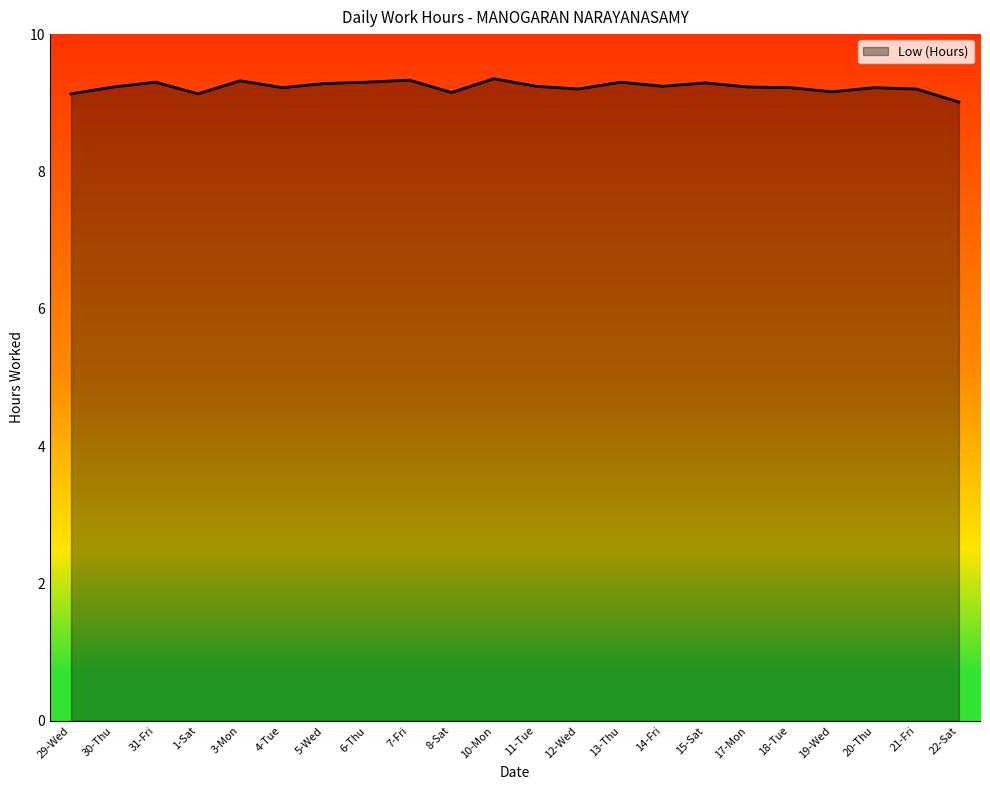

How many lines are shown in the chart?

1